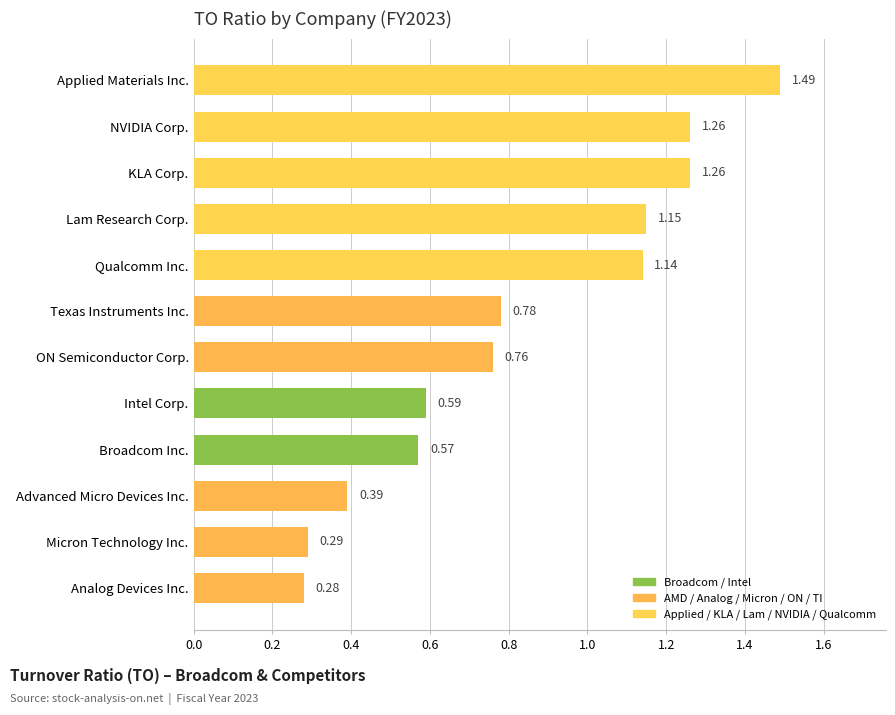

What is the sum of all values?

10.0